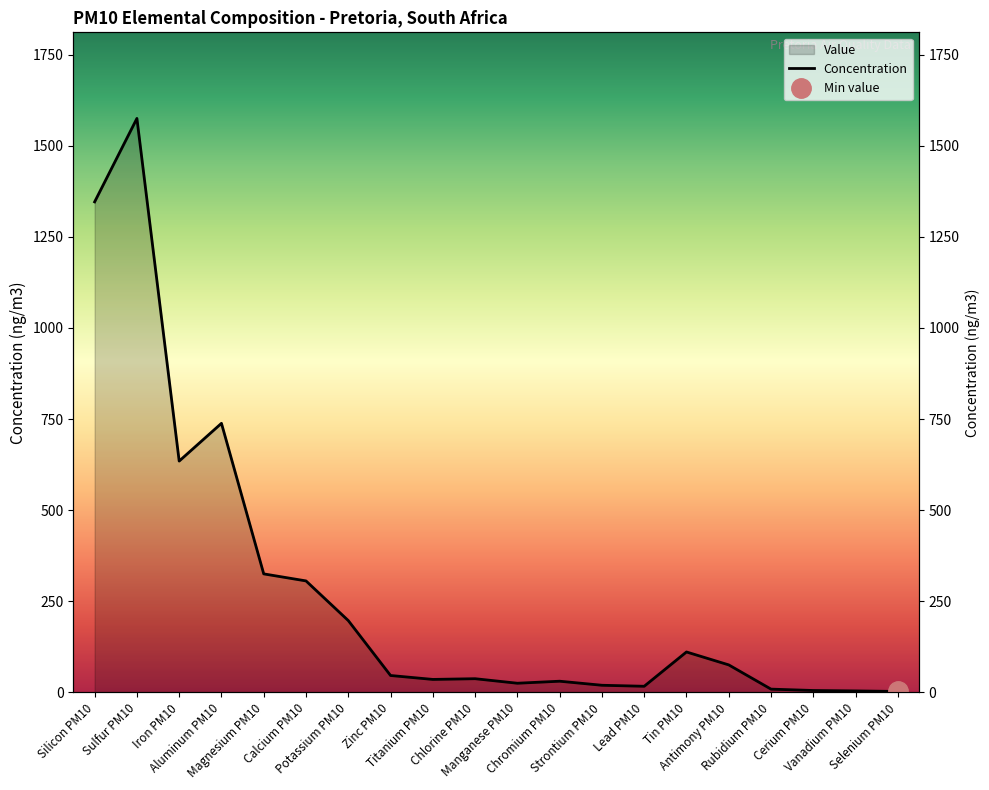

What is the greatest value displayed?

1574.9